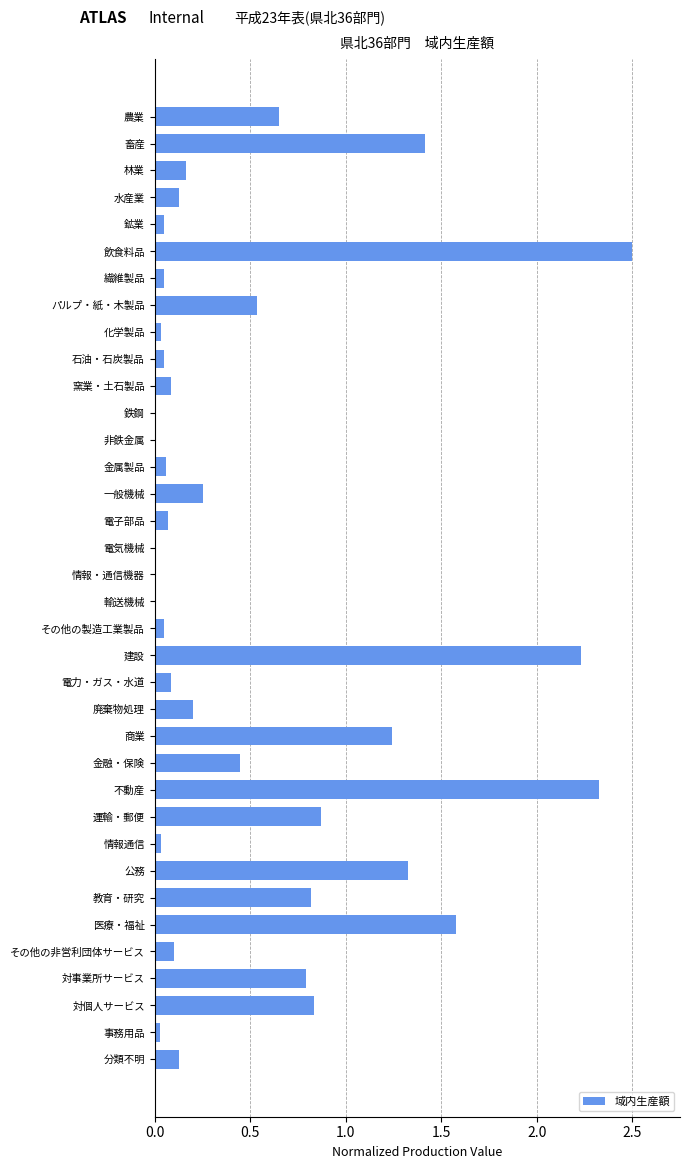

Which label corresponds to the largest value in the chart?

飲食料品